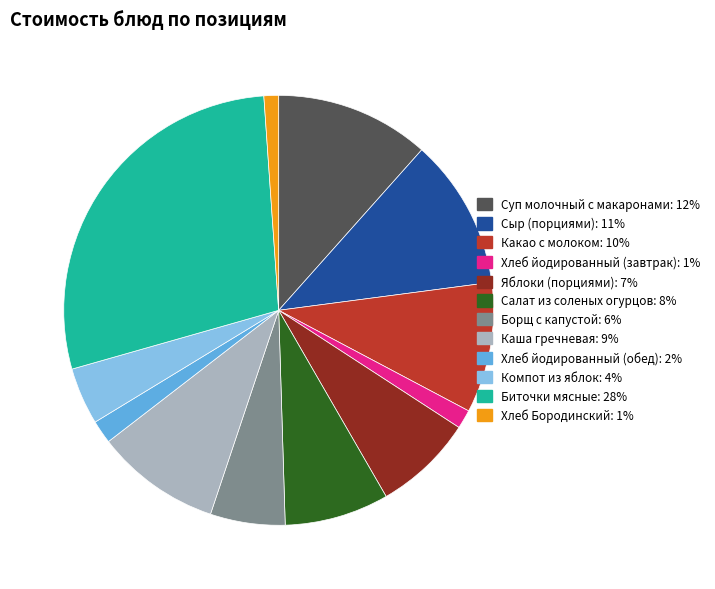

Which category has the biggest portion of the pie?

Биточки мясные